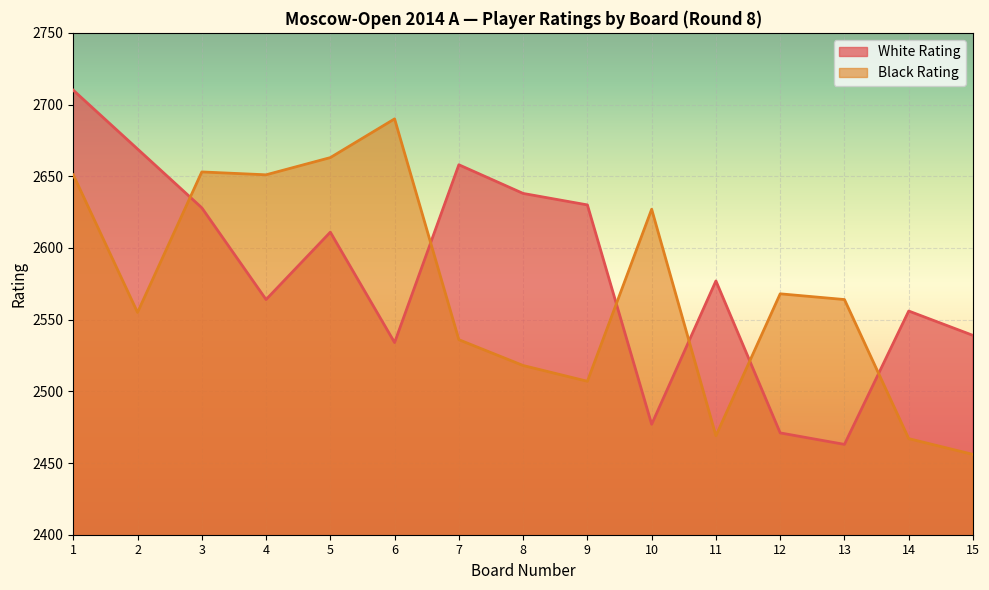

True or false: Black Rating and White Rating intersect in this chart.

True